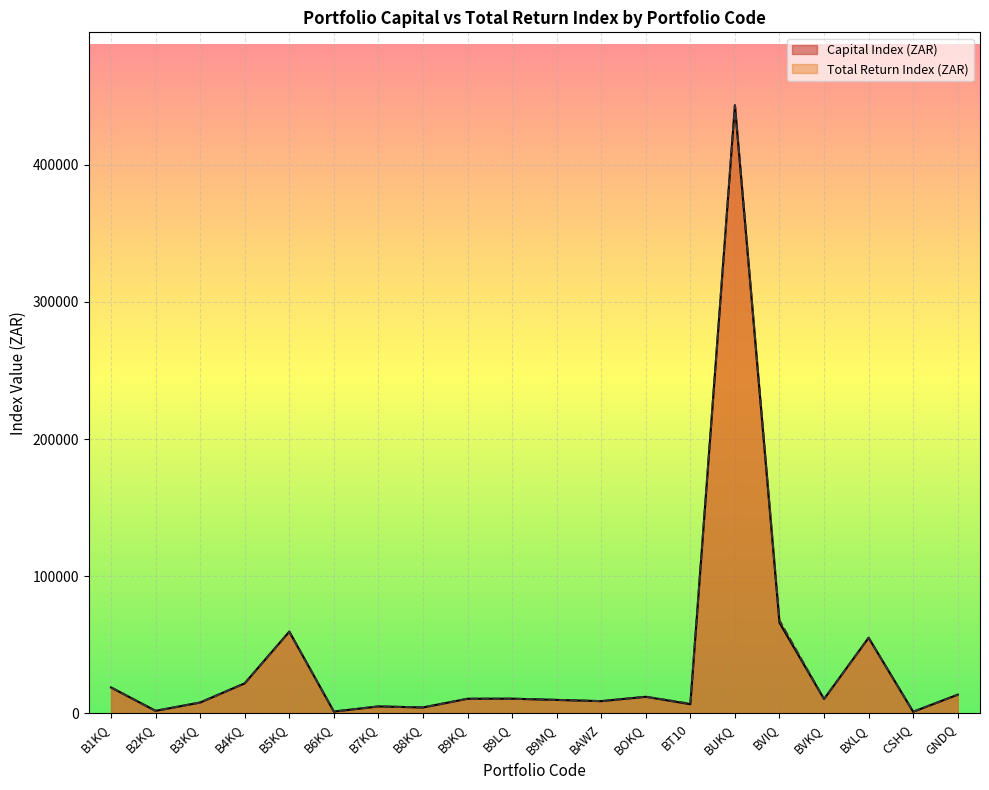

Which has a higher value, CSHQ or BOKQ?

BOKQ